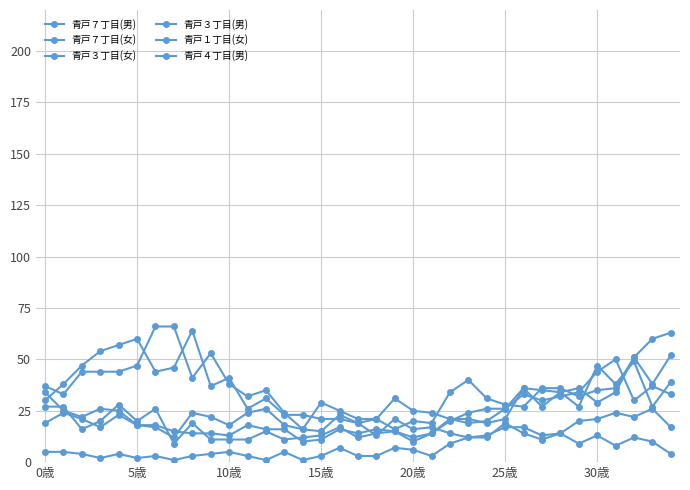

Reading left to right, extract all data points from this chart.

青戸７丁目(男): 37	33	44	44	44	47	66	66	41	53	38	32	35	24	16	29	25	21	21	31	25	24	21	21	19	21	36	27	34	36	29	34	51	38	52
青戸７丁目(女): 30	38	47	54	57	60	44	46	64	37	41	26	31	23	23	21	21	19	21	16	20	19	34	40	31	28	27	36	36	32	35	36	51	60	63
青戸３丁目(女): 27	27	16	20	28	20	26	9	19	11	11	11	15	11	12	13	17	12	14	15	10	14	21	19	20	26	36	35	34	27	47	38	49	27	39
青戸３丁目(男): 34	25	22	26	25	18	18	15	14	14	13	18	16	16	10	11	16	14	16	15	12	14	20	24	26	26	33	30	32	34	44	50	30	37	33
青戸１丁目(女): 5	5	4	2	4	2	3	1	3	4	5	3	1	5	1	3	7	3	3	7	6	3	9	12	12	19	14	11	14	9	13	8	12	10	4
青戸４丁目(男): 19	24	21	17	23	18	17	12	24	22	18	24	26	18	16	15	23	19	13	21	16	17	14	12	13	17	17	13	14	20	21	24	22	26	17